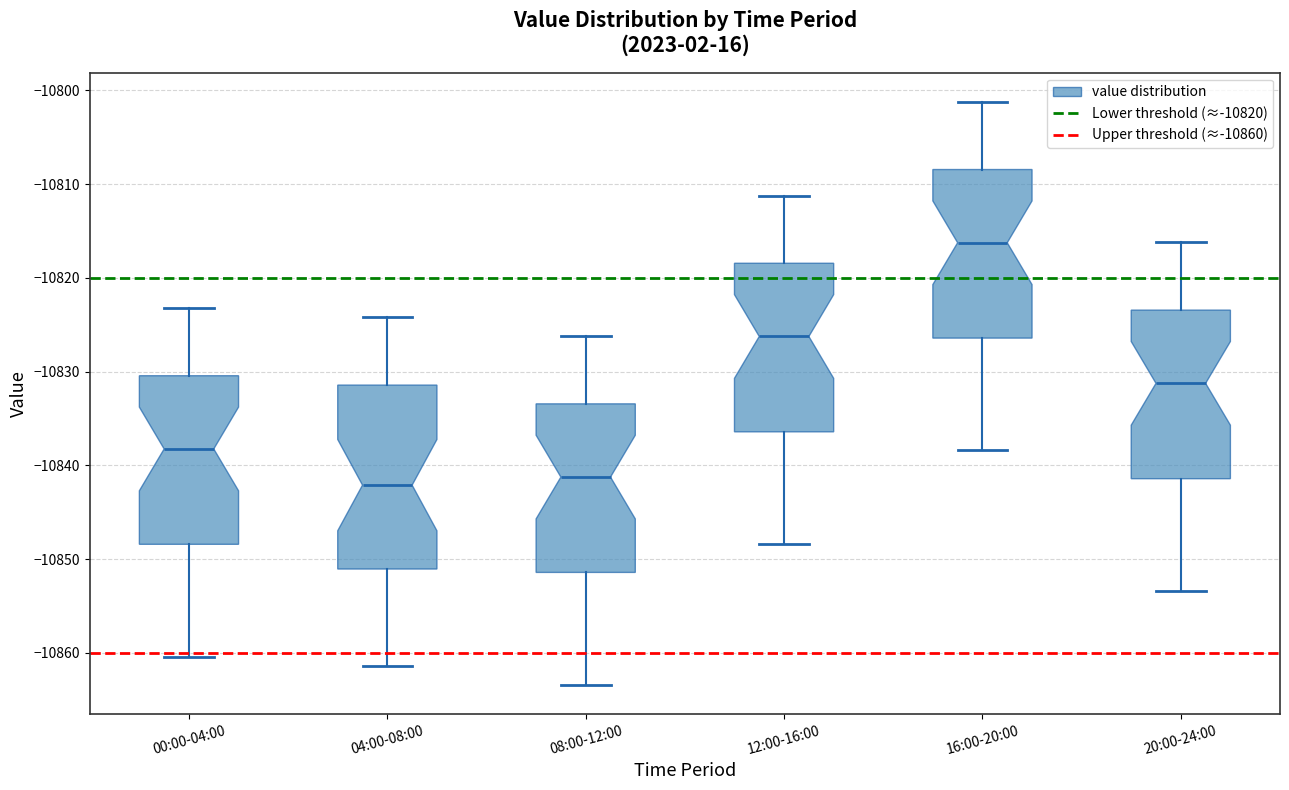

Which box is the tallest, from its lower edge to its upper edge?

04:00-08:00